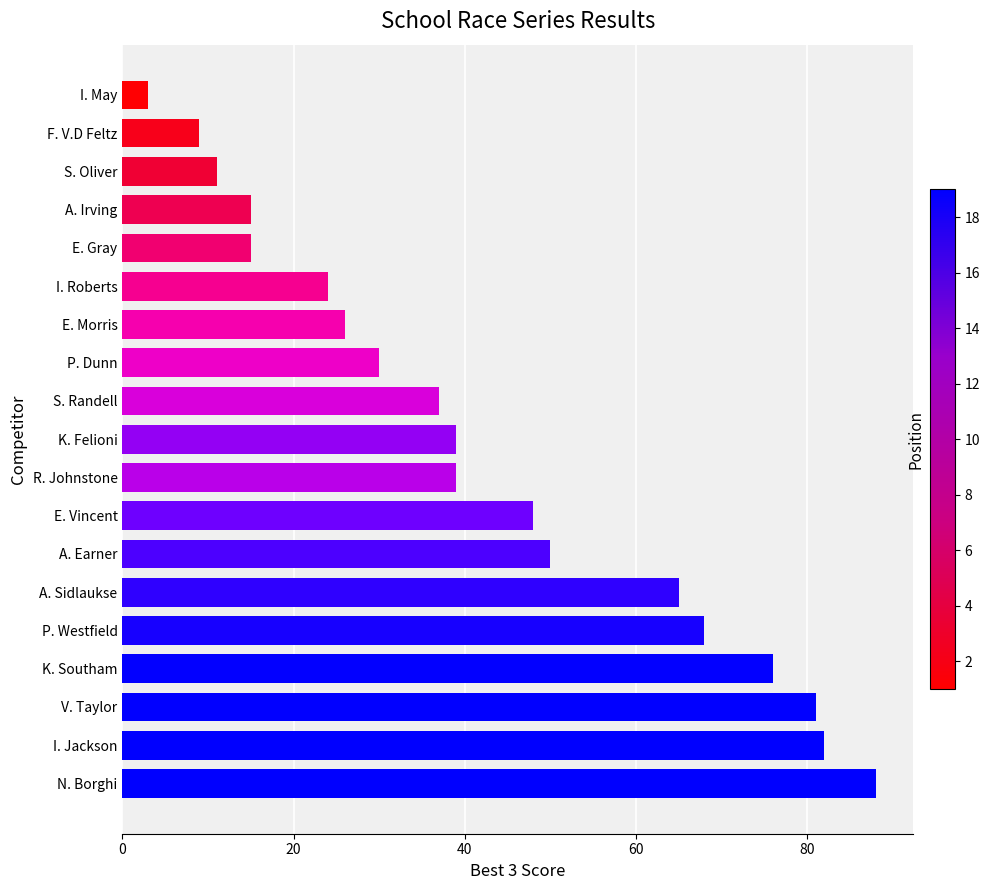

Which label corresponds to the smallest value in the chart?

I. May